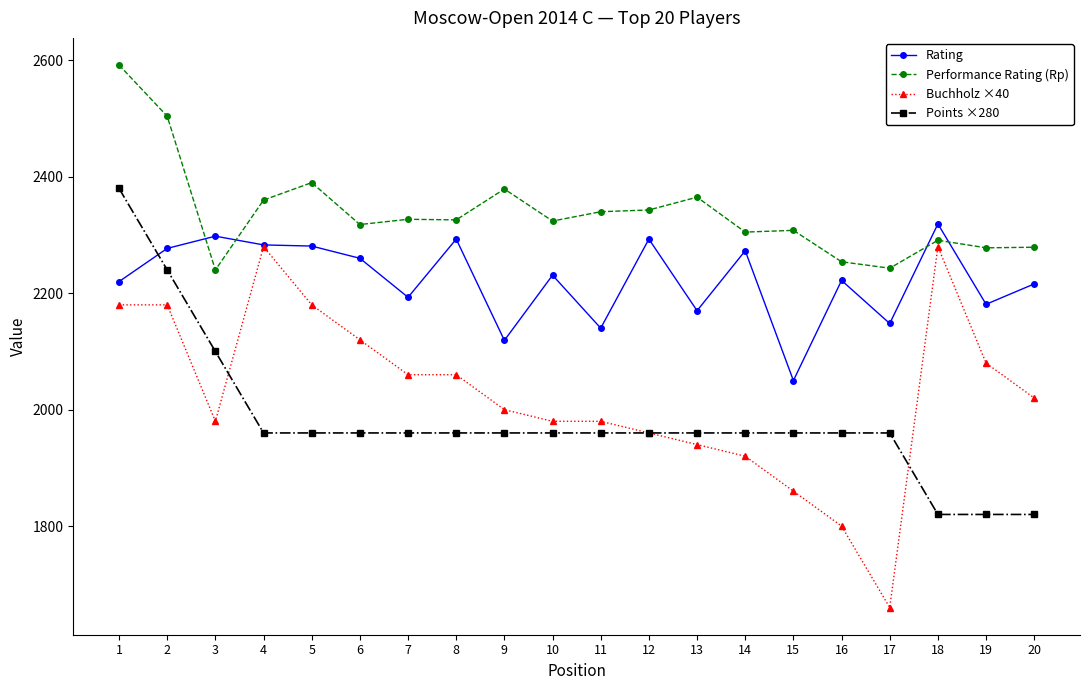

True or false: Buchholz ×40 has more than 1 points higher than both neighbors.

True